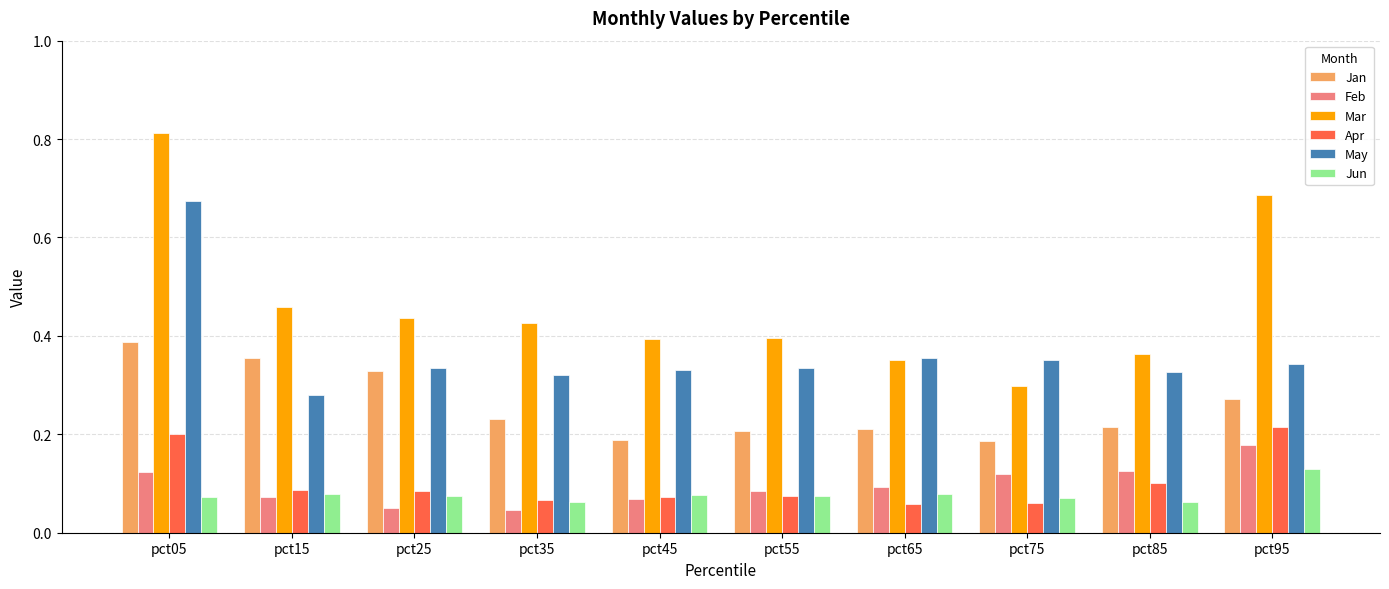

At which category does the chart reach its peak across all series?

pct05